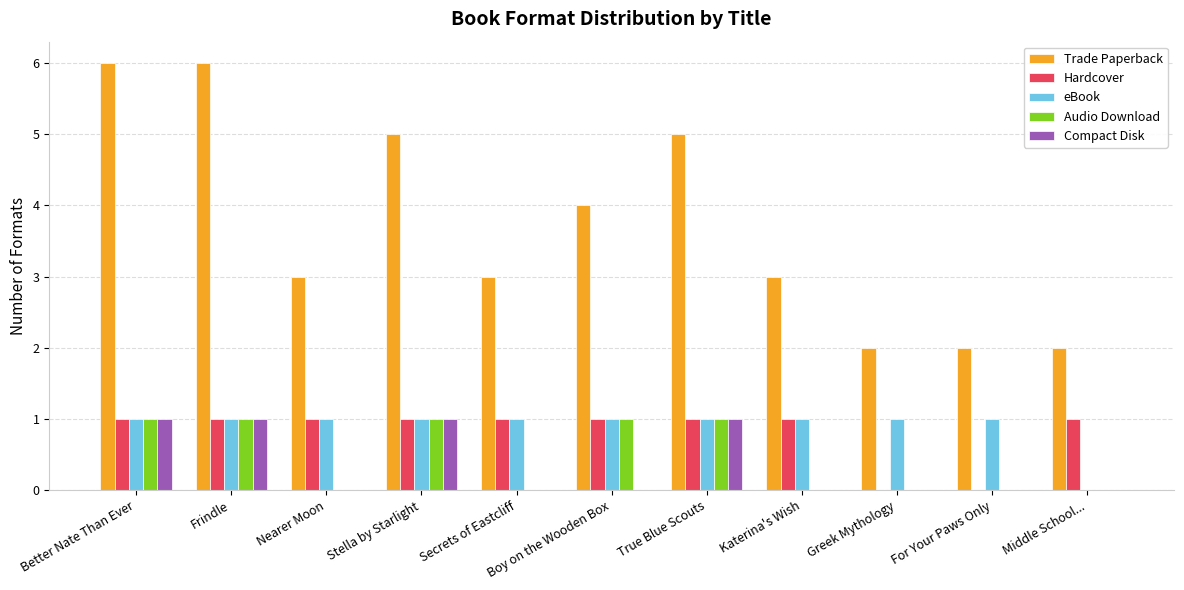

What is the spread (max minus min) of values at Better Nate Than Ever?

5